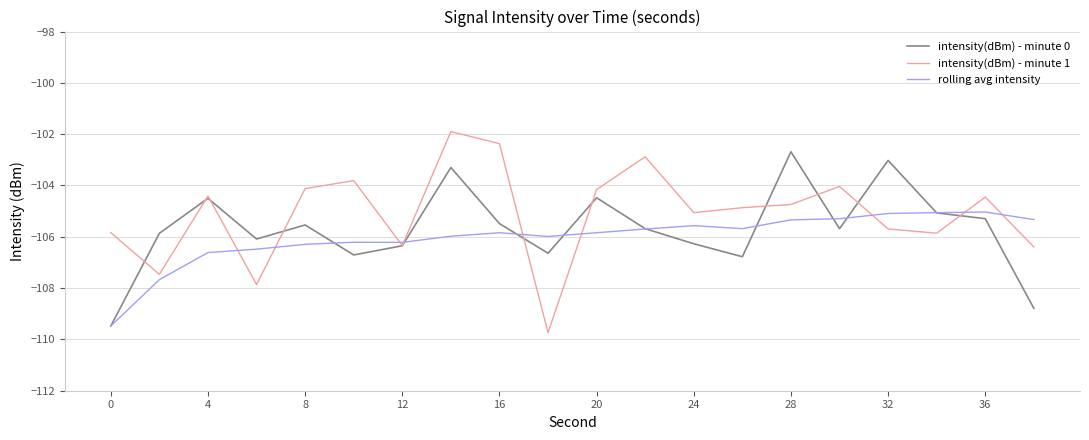

What is the minimum value for intensity(dBm) - minute 0?

-109.5